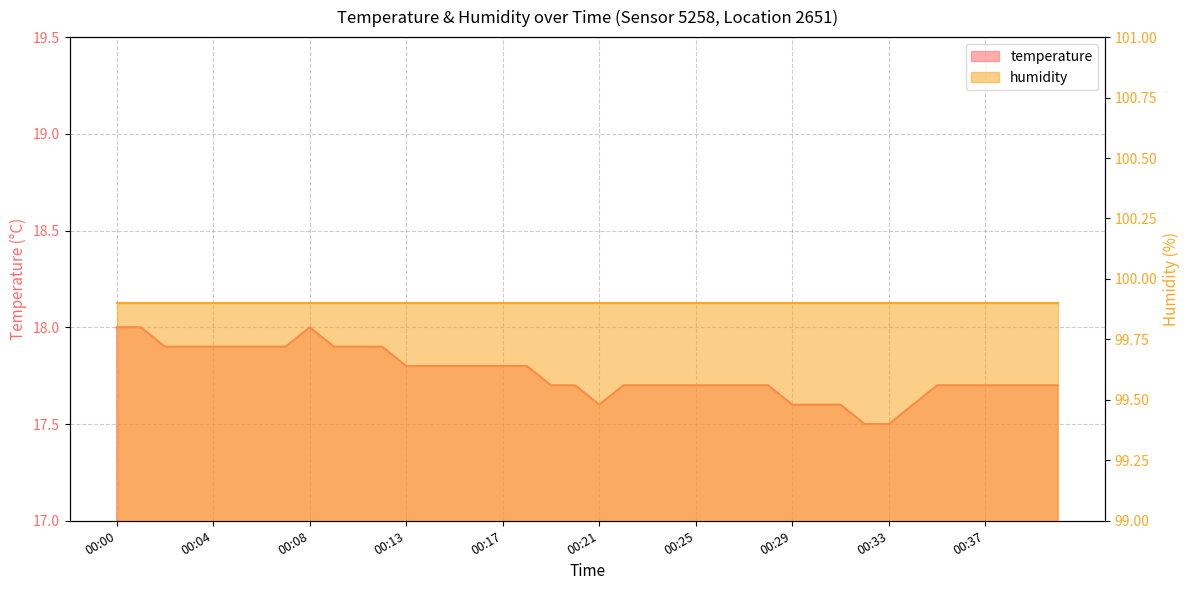

True or false: the data has more than 1 interior local peaks.

False